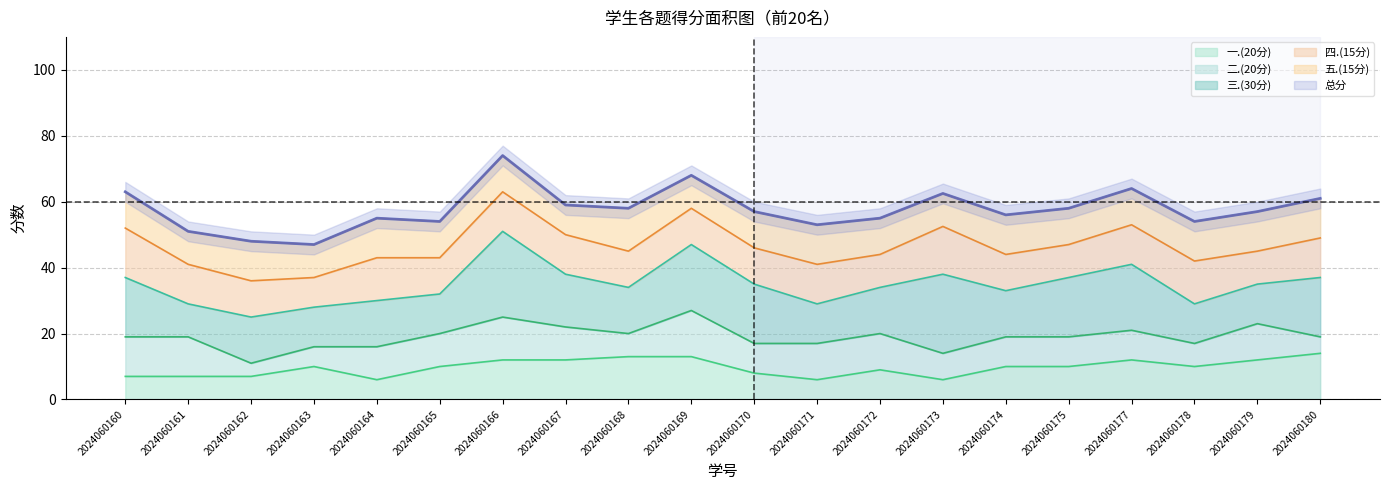

How many series are shown in this chart?

6